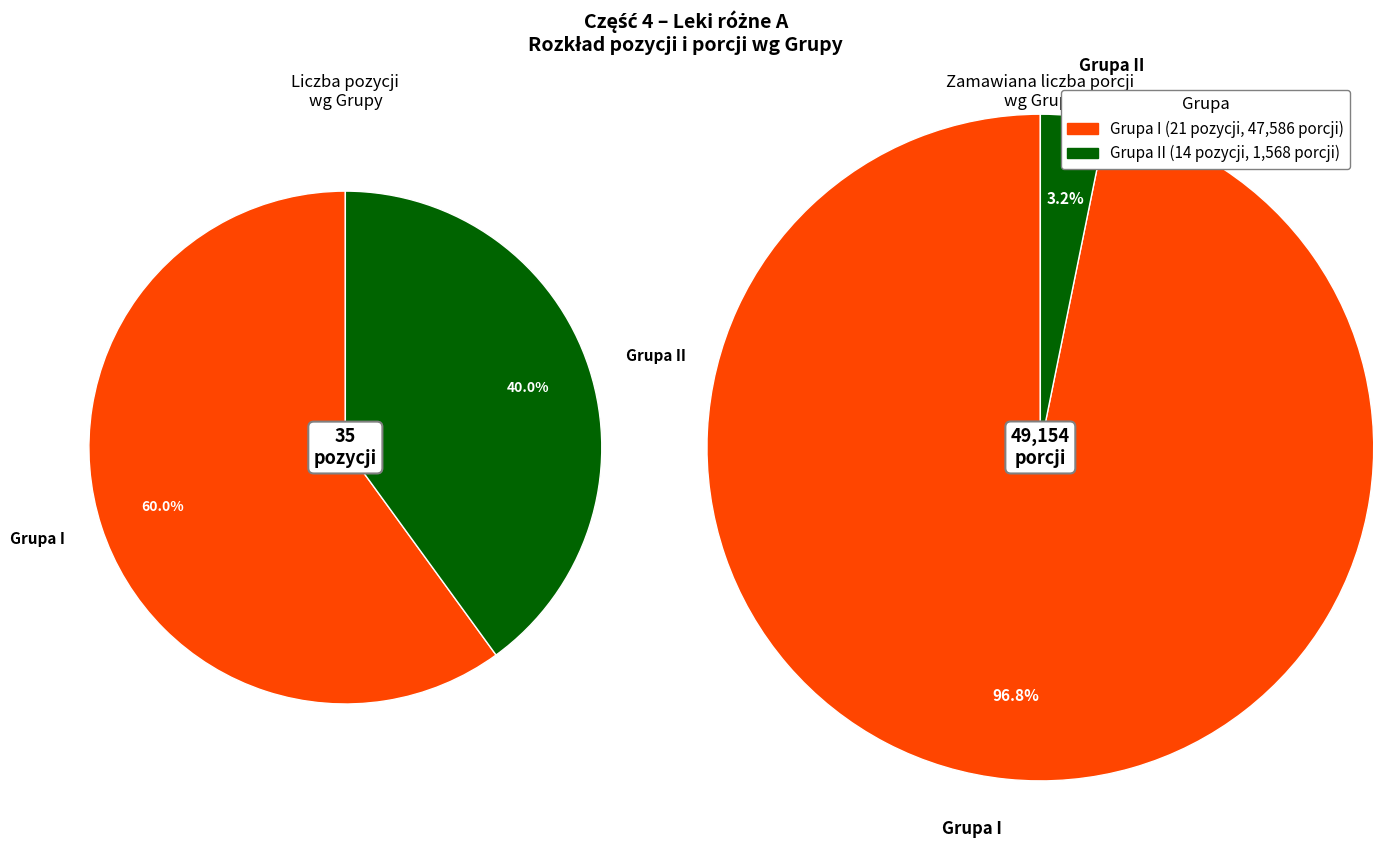

Which slice is the smallest?

II